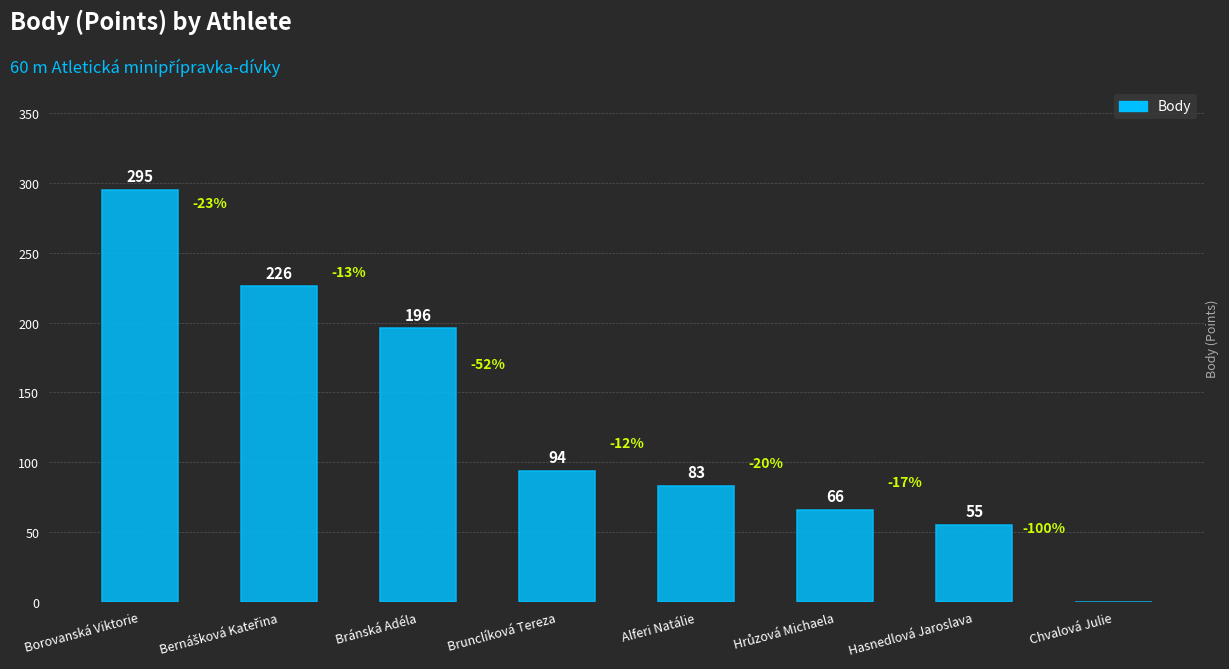

Between Hasnedlová Jaroslava and Borovanská Viktorie, which is larger?

Borovanská Viktorie